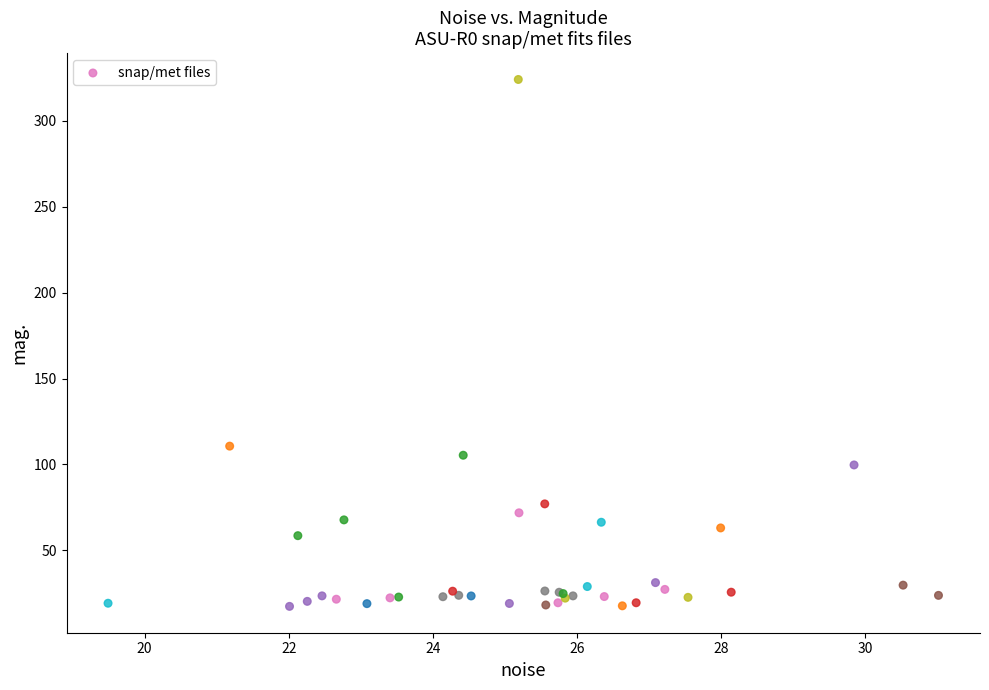

What Y value in the scatter plot is closest to 170?

110.7